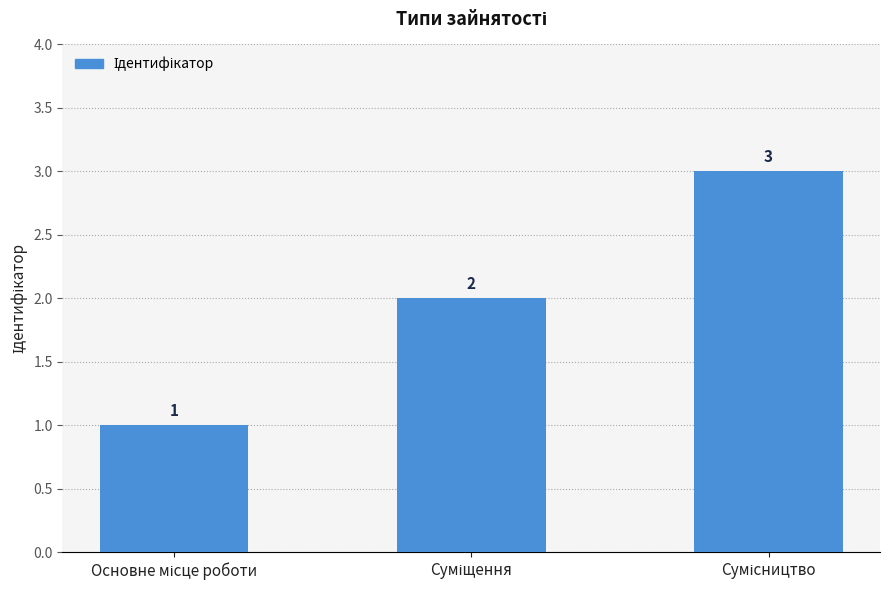

Reading left to right, extract all data points from this chart.

1	2	3